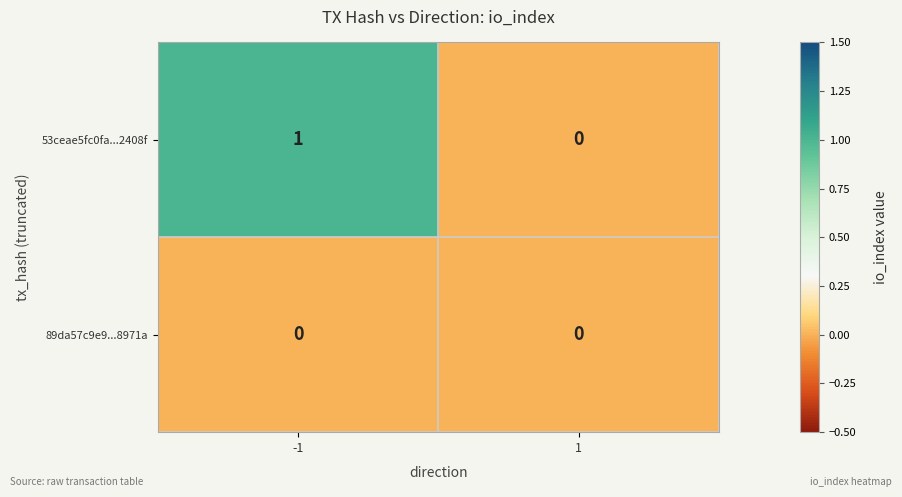

Rank the series by their average value, from highest to lowest.

53ceae5fc0fa...2408f, 89da57c9e9...8971a